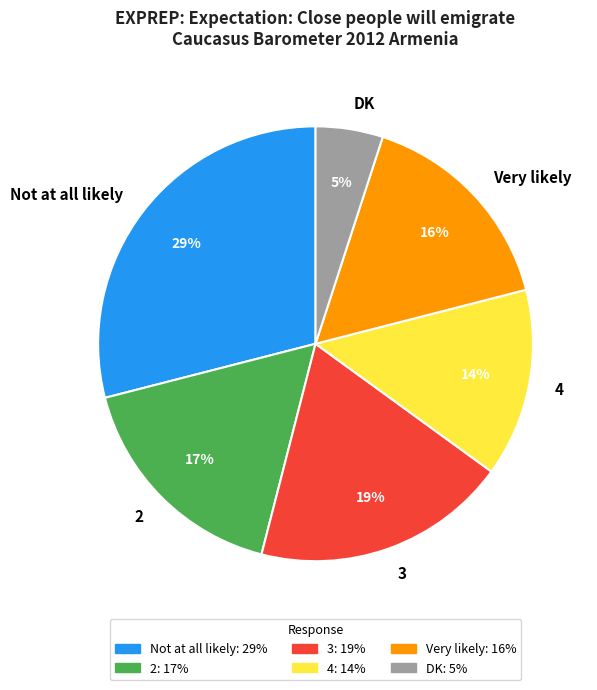

The 4 slice represents 14% of the pie. True or false?

True